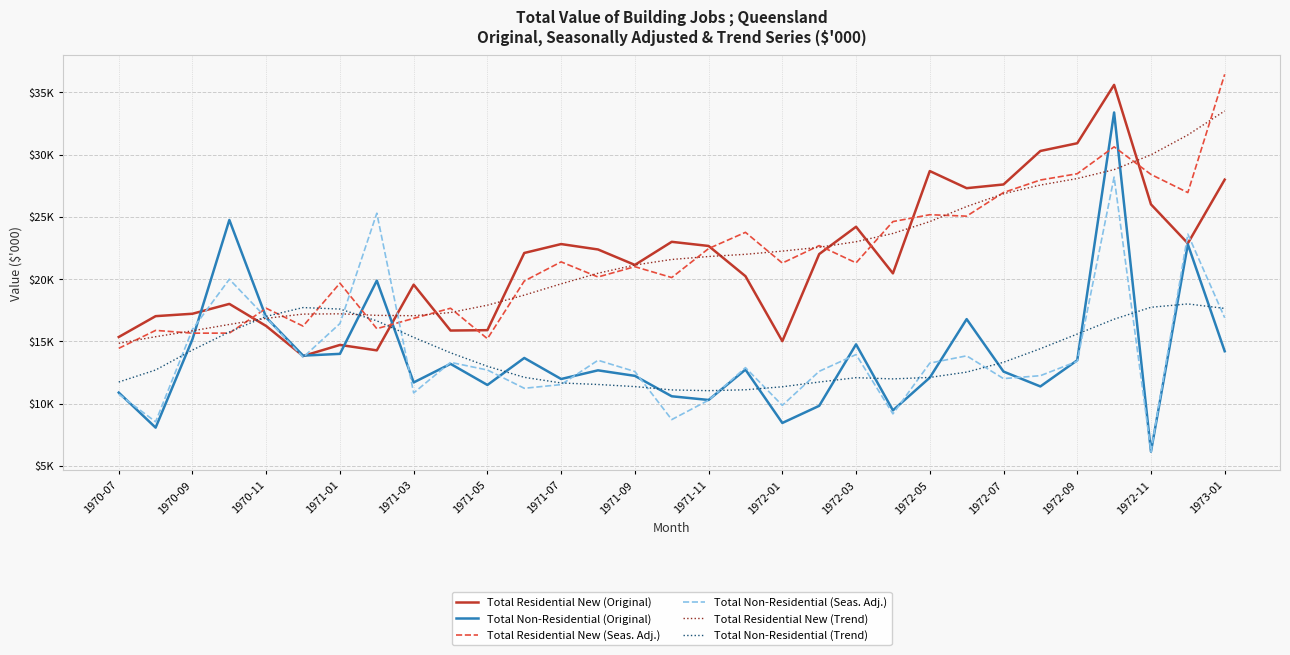

True or false: Total Residential New (Seas. Adj.) and Total Non-Residential (Original) intersect in this chart.

True